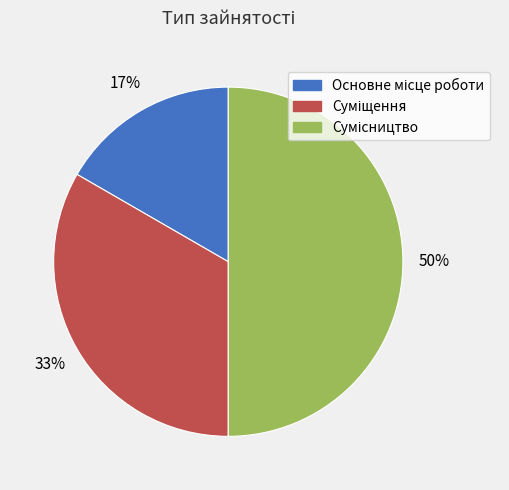

To the nearest percent, what is the difference between the largest and smallest slice percentages?

33%